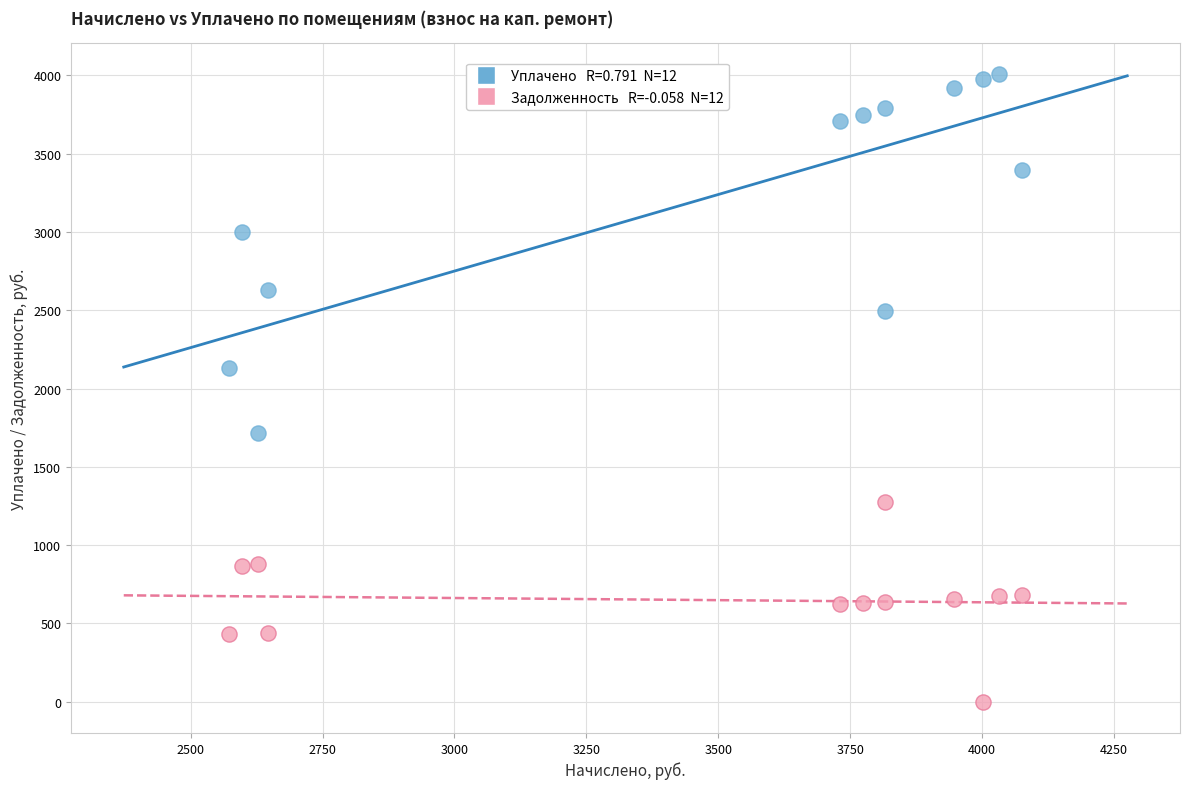

Across all data points, what is the range of X values (max minus min)?

1502.0